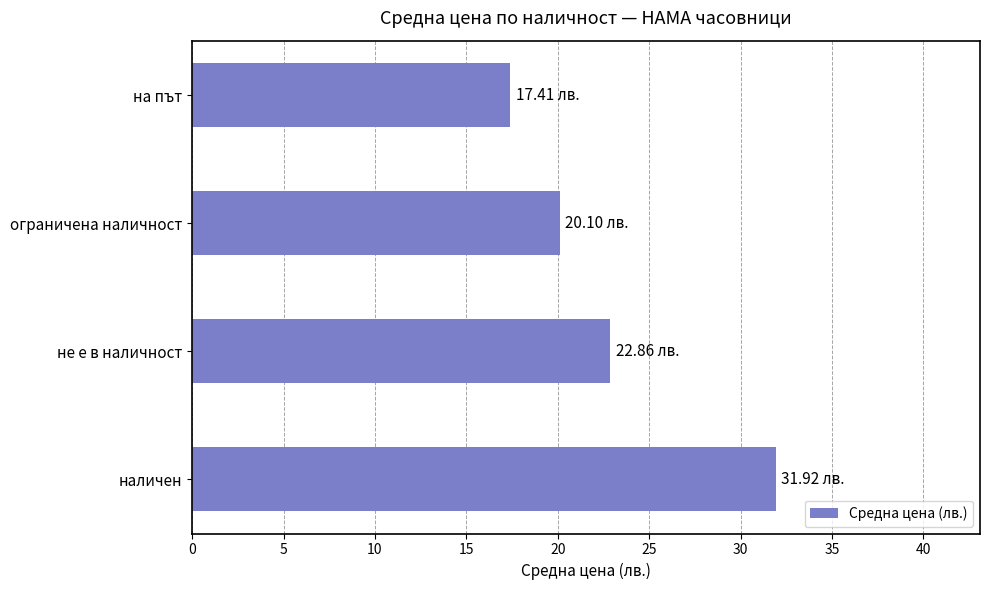

List the labels in order of value, largest first.

наличен, не е в наличност, ограничена наличност, на път